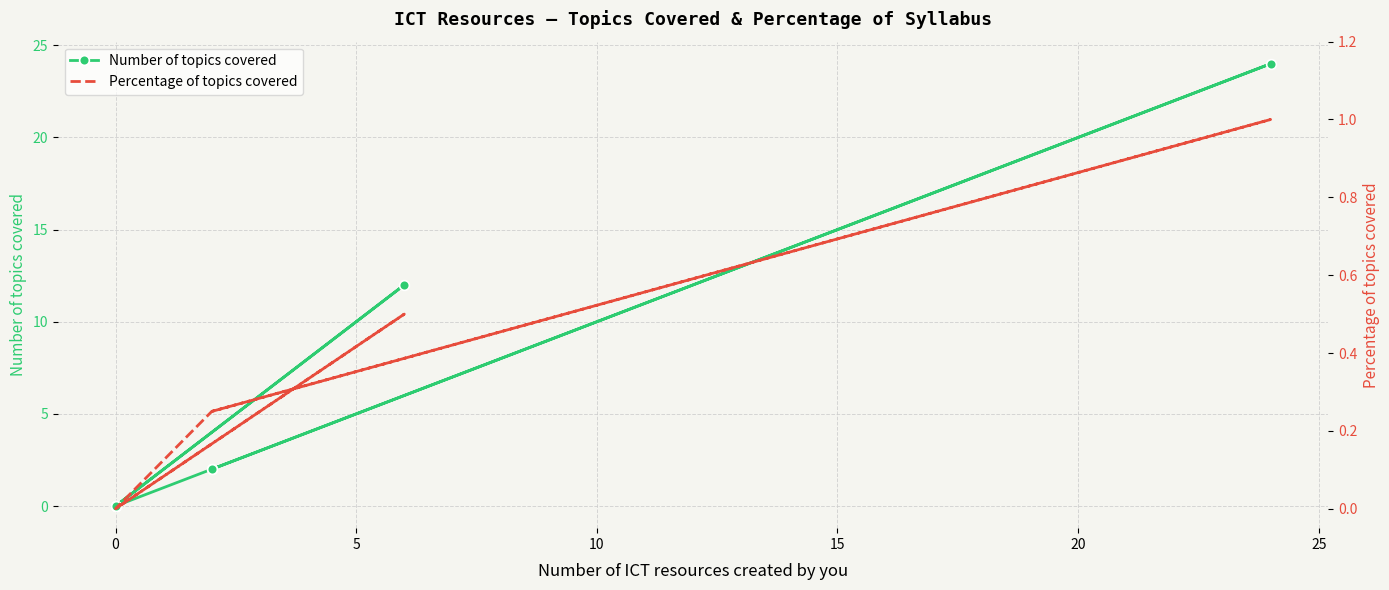

The value of Number of topics covered at 0 is 12.1. True or false?

False